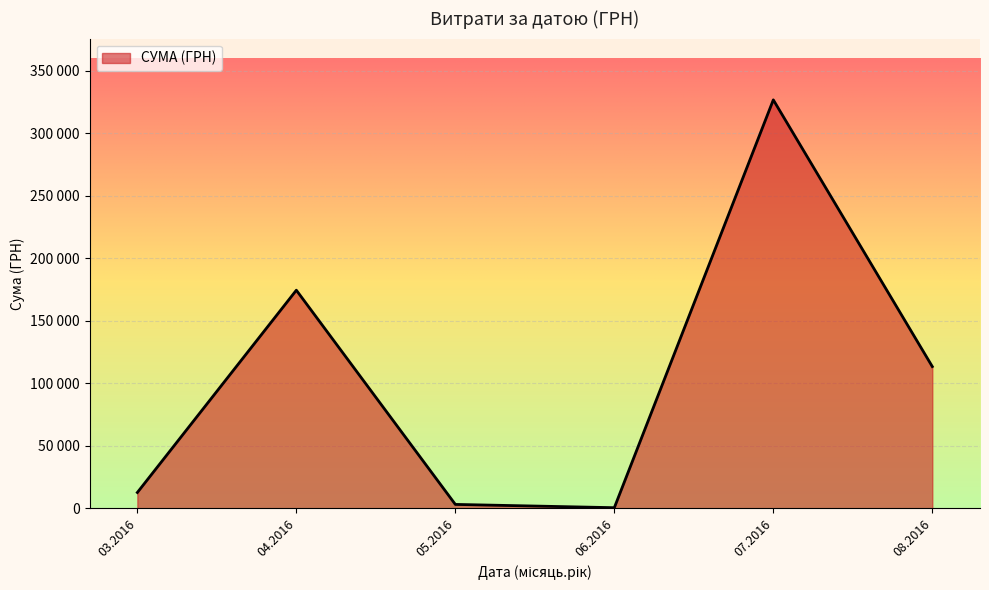

What is the sum of all values?

630977.9